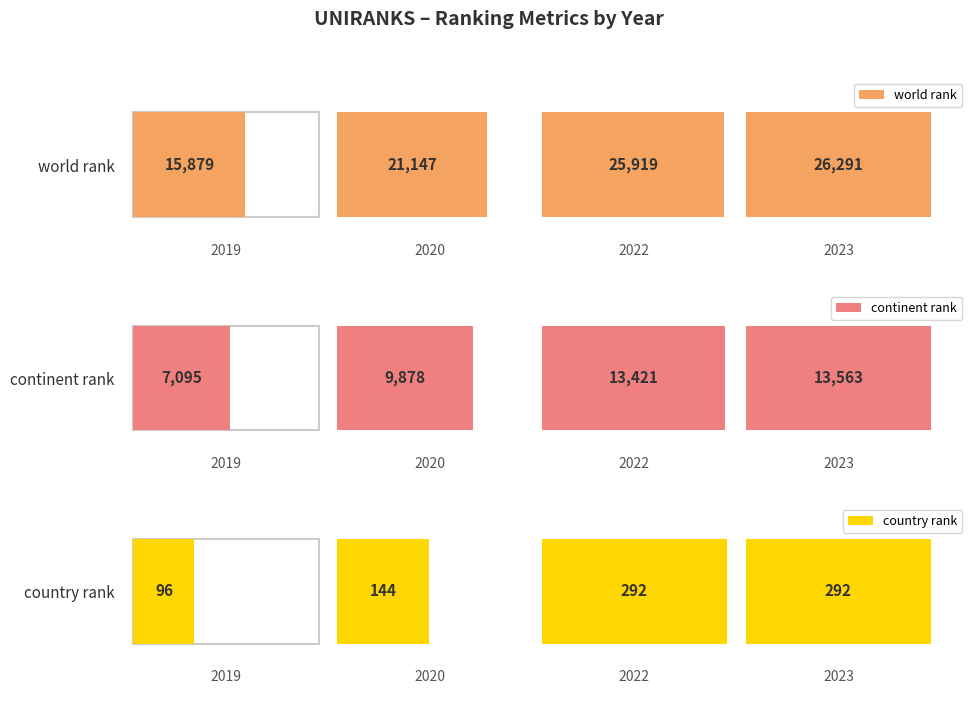

How many distinct data groups are displayed?

3